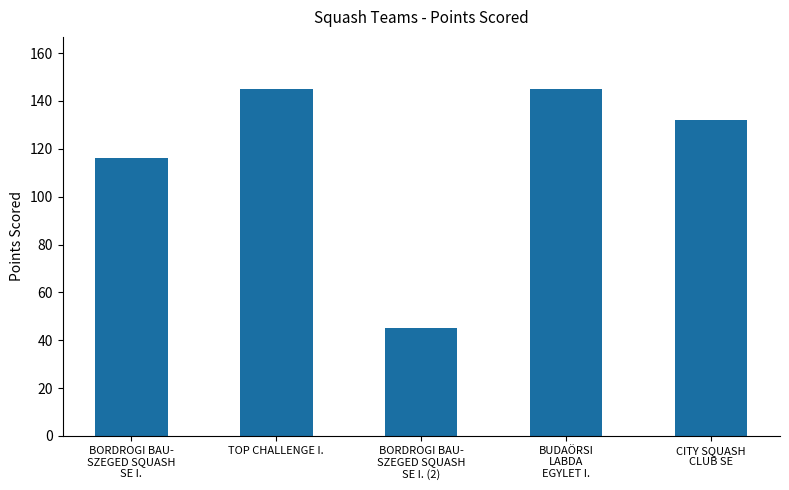

What is the value of the 2nd bar from the left?

145